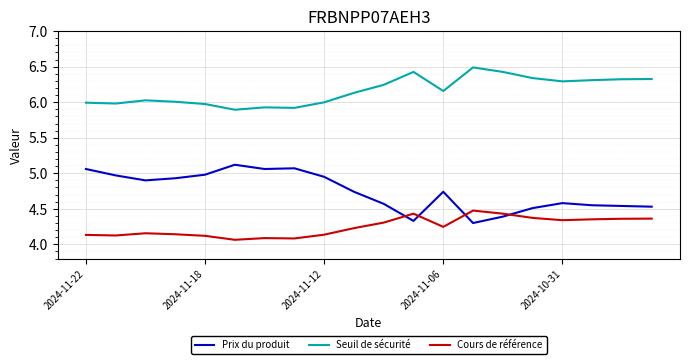

Which series ends up on top after the final intersection of Prix du produit and Cours de référence?

Prix du produit